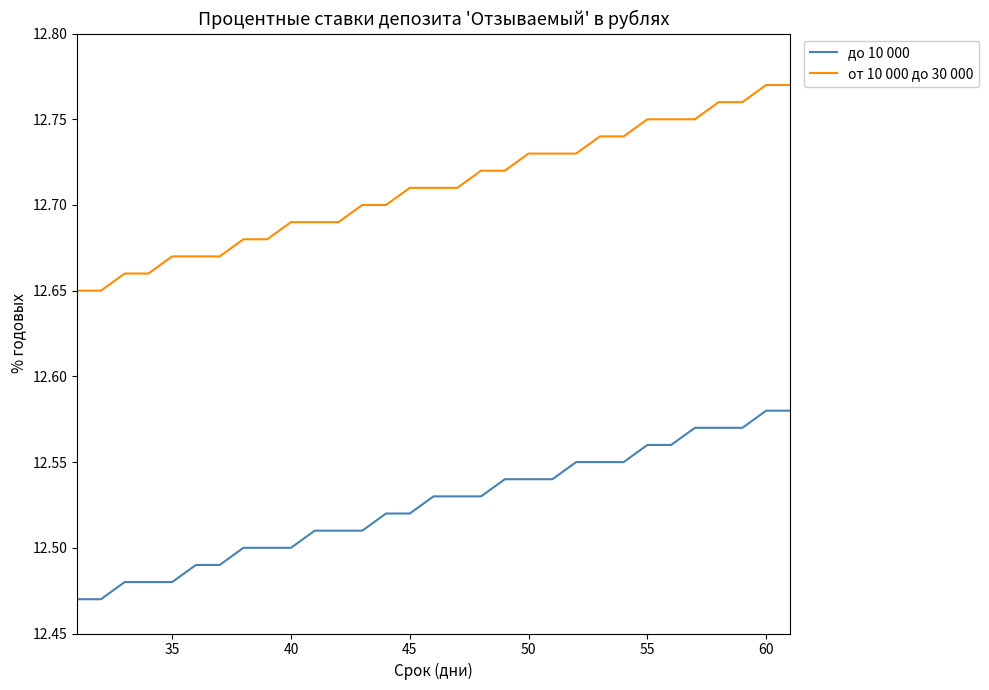

True or false: от 10 000 до 30 000 and до 10 000 intersect in this chart.

False